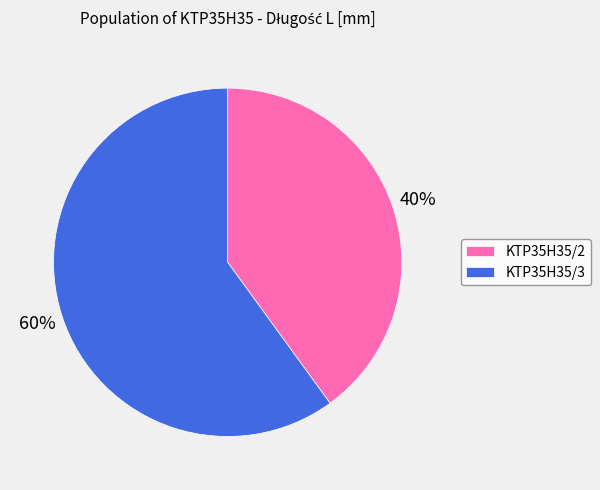

To the nearest percent, what is the difference between the largest and smallest slice percentages?

20%